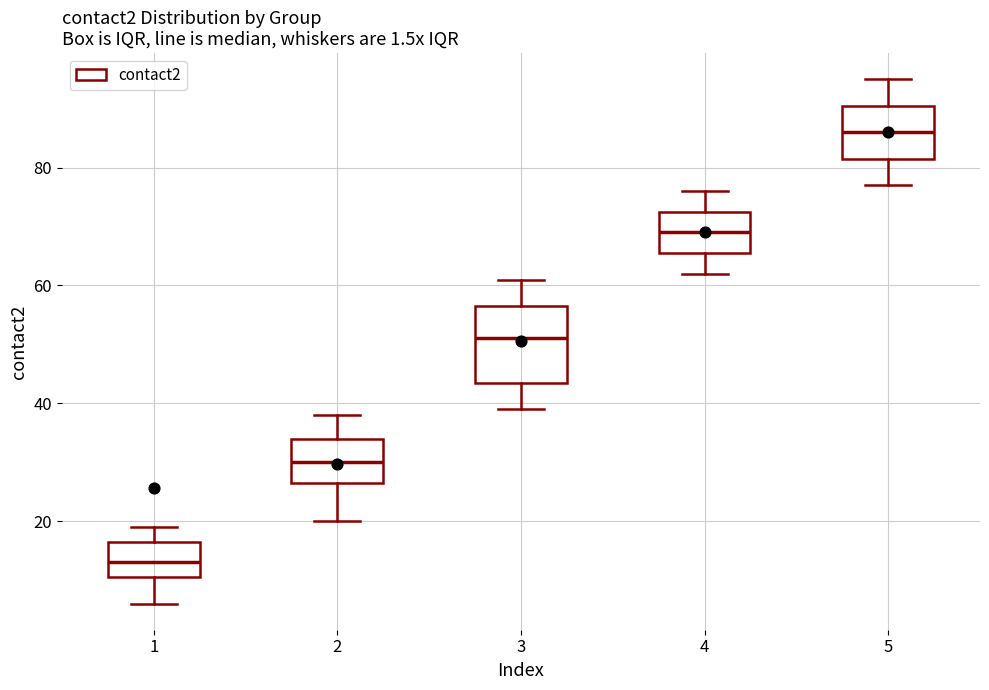

Reading left to right, transcribe this box plot: for each box, give where its median line is, the range the box spans, and where its two whiskers end, as read against the y-axis. The values are not printed on the chart, so give them approximately, as read against the axis.

1: median 14, box 10 to 16, whiskers 6 to 20
2: median 30, box 26 to 34, whiskers 20 to 38
3: median 52, box 44 to 56, whiskers 40 to 62
4: median 70, box 66 to 72, whiskers 62 to 76
5: median 86, box 82 to 90, whiskers 78 to 96